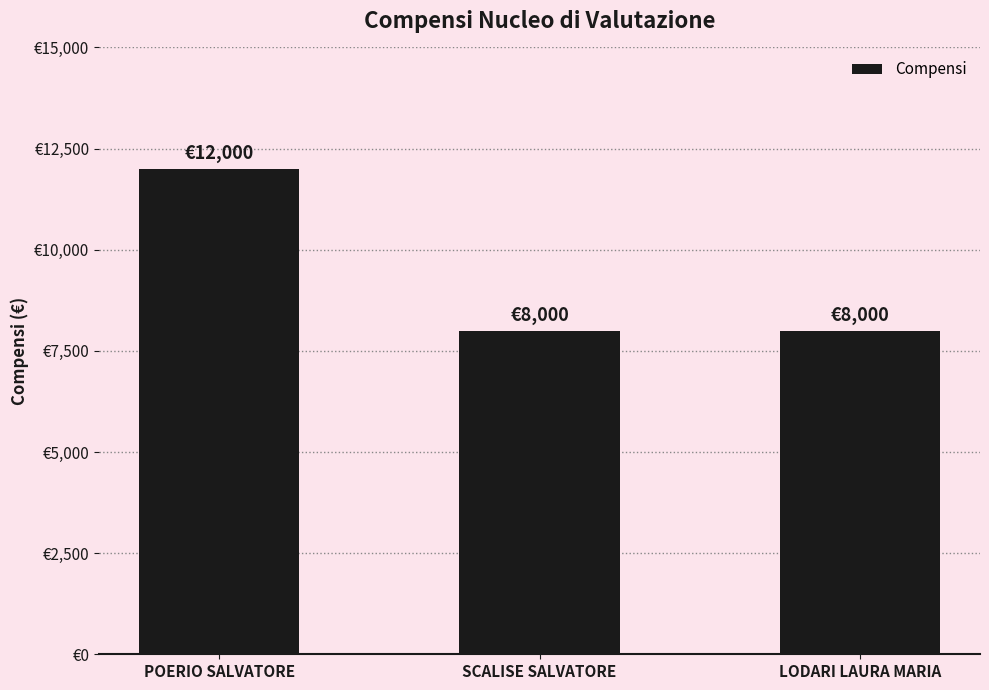

Reading right to left, extract all data points from this chart.

8000	8000	12000